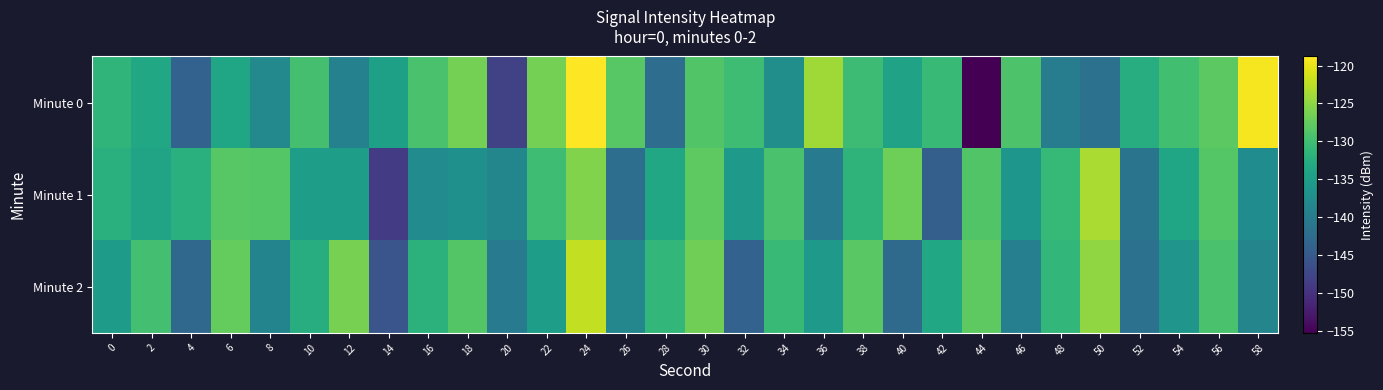

Which series has the widest spread of values?

Minute 0